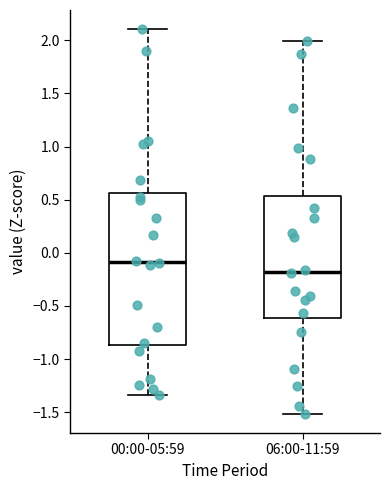

Reading left to right, transcribe this box plot: for each box, give where its median line is, the range the box spans, and where its two whiskers end, as read against the y-axis. The values are not printed on the chart, so give them approximately, as read against the axis.

00:00-05:59: median -0.10, box -0.85 to 0.55, whiskers -1.35 to 2.10
06:00-11:59: median -0.20, box -0.60 to 0.55, whiskers -1.50 to 2.00